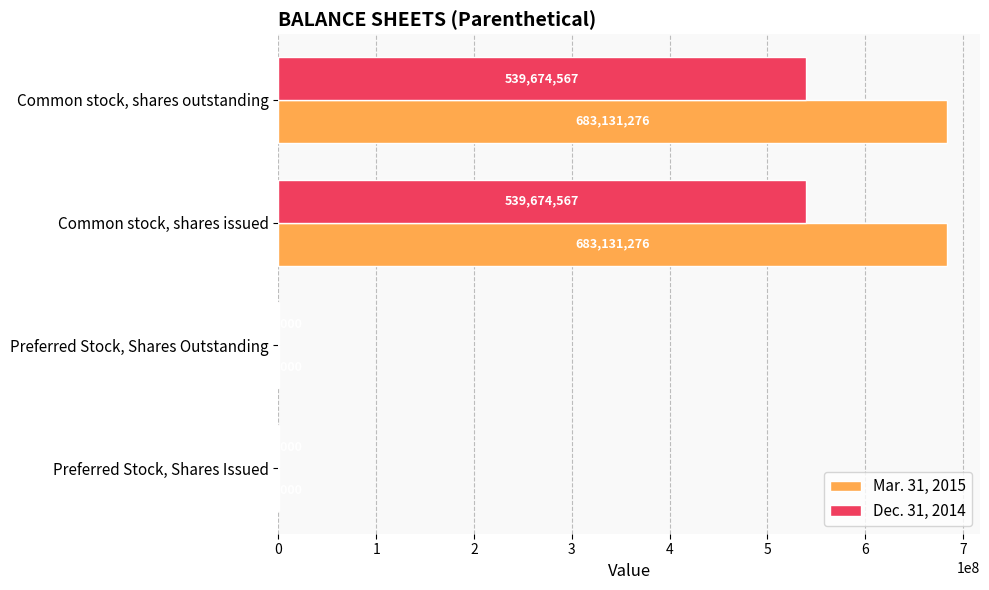

Between Preferred Stock, Shares Outstanding and Common stock, shares outstanding, which series saw the biggest shift?

Mar. 31, 2015